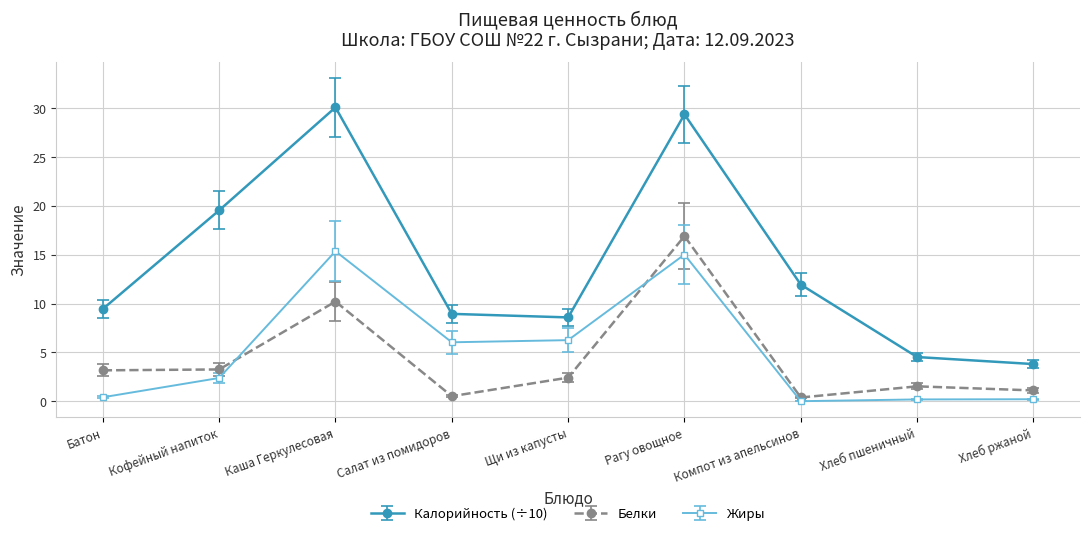

How many values in Жиры are above zero?

8